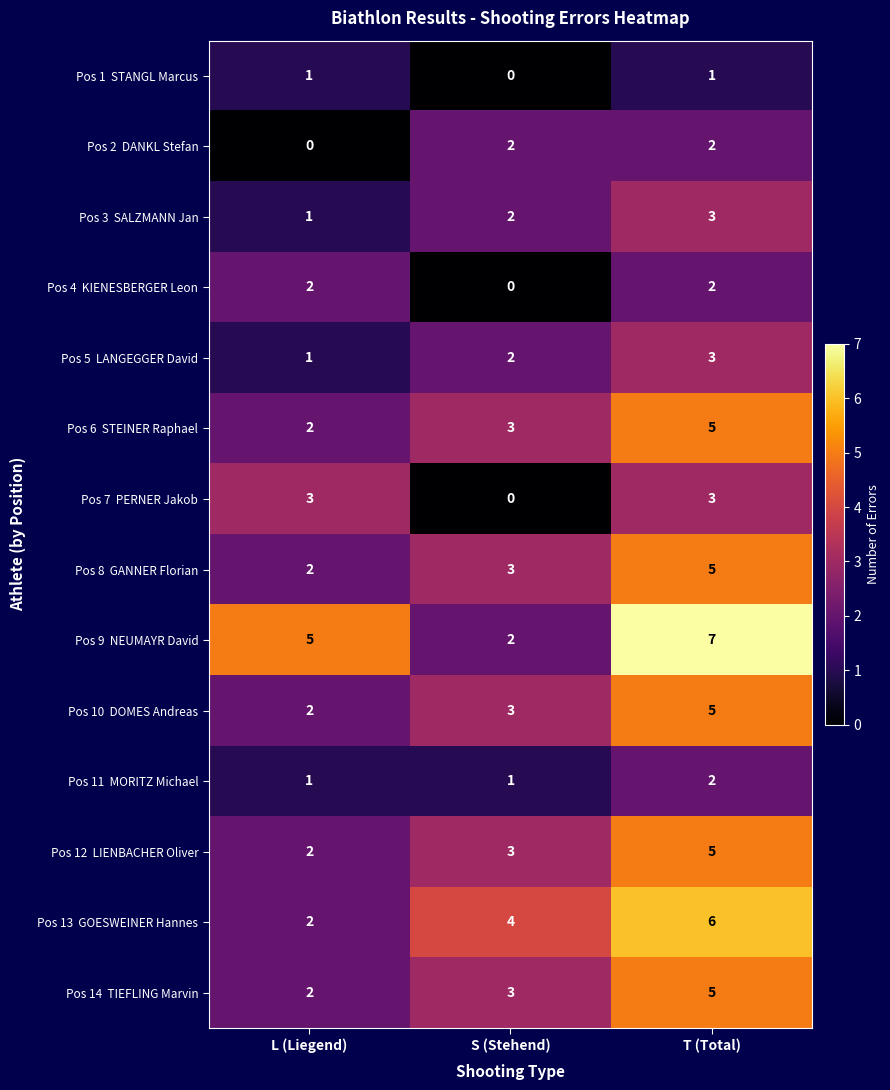

How many distinct data groups are displayed?

14